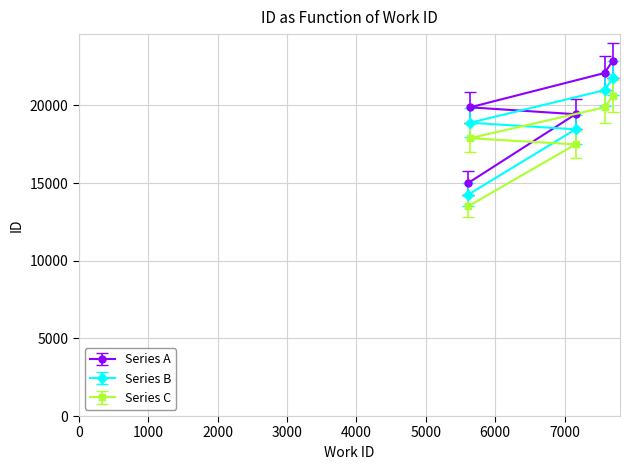

Rank the series by their average value, from lowest to highest.

Series C, Series B, Series A